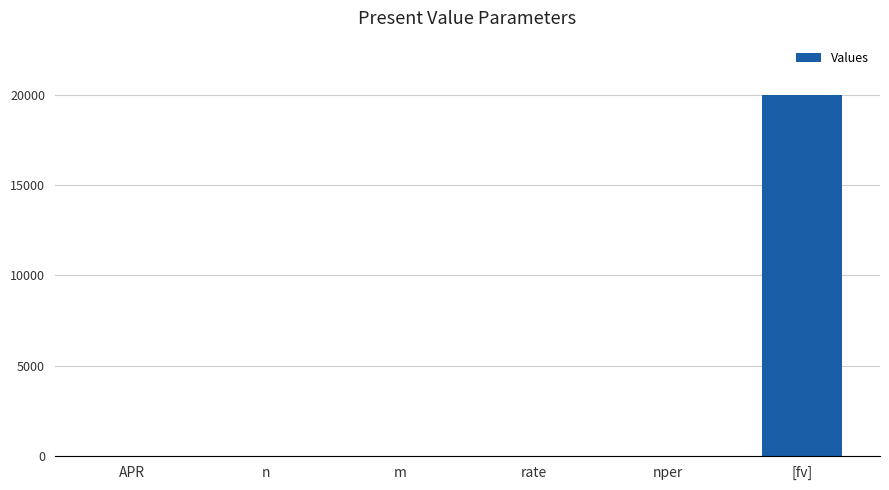

Is it true that the value at [fv] is 20000.0?

True